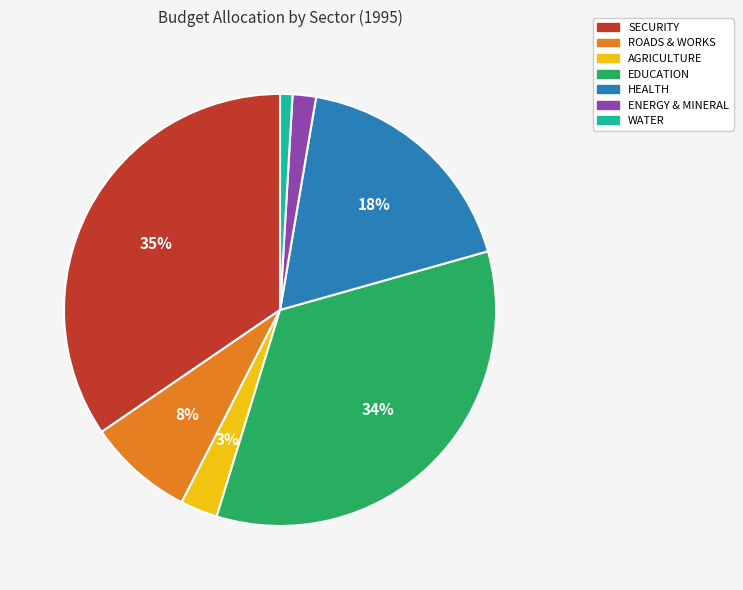

Do ENERGY & MINERAL and AGRICULTURE together represent more than half of the pie?

No